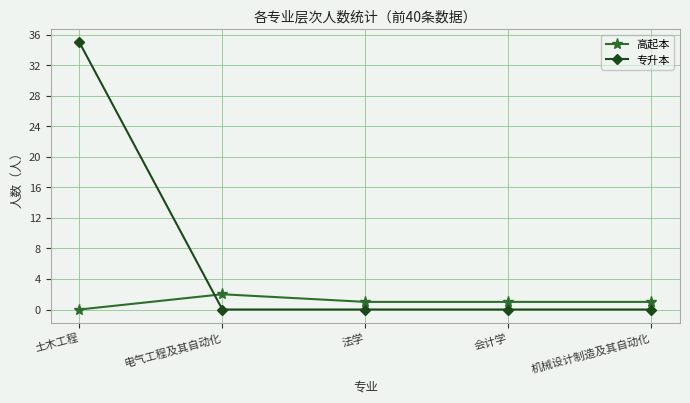

Rank the series by their maximum value, from lowest to highest.

高起本, 专升本